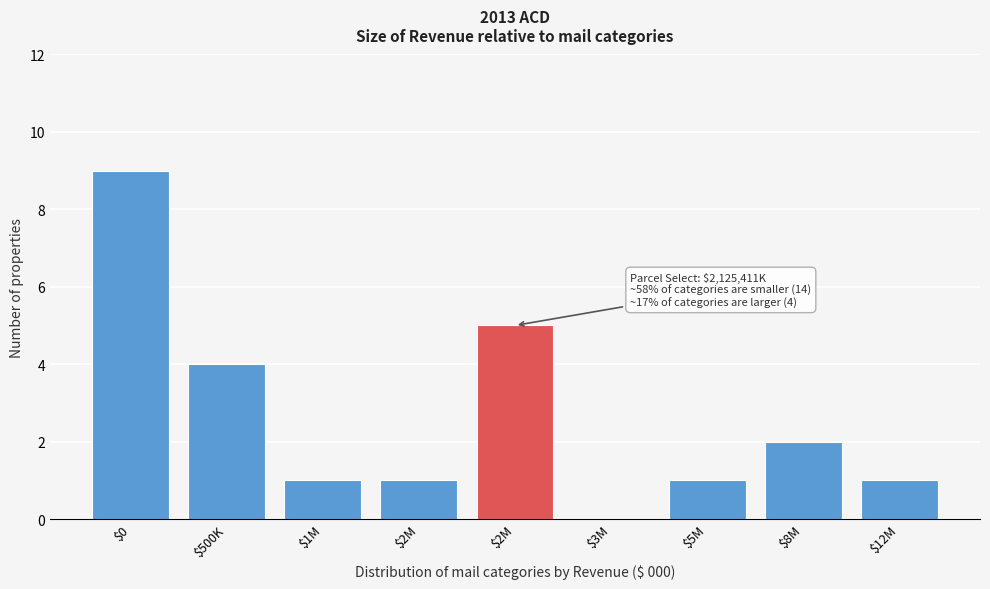

Are the bars horizontal?

No